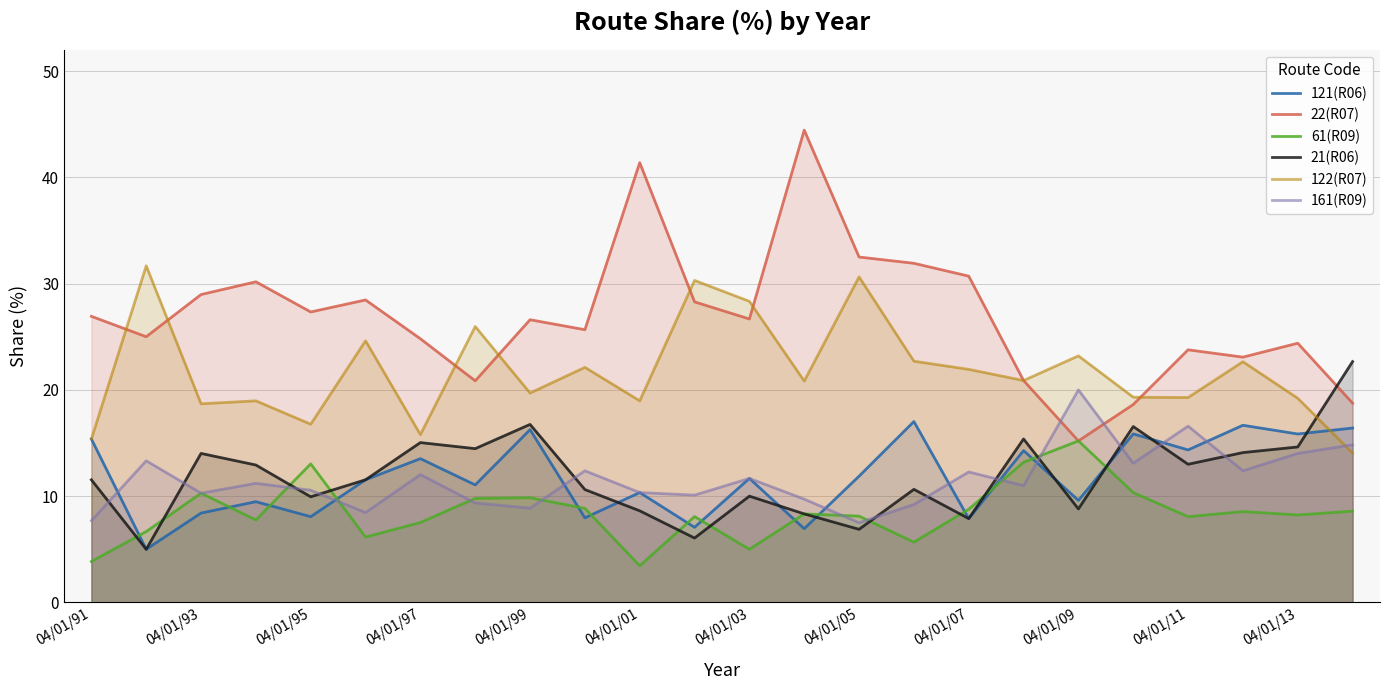

True or false: 22(R07) and 121(R06) intersect in this chart.

False